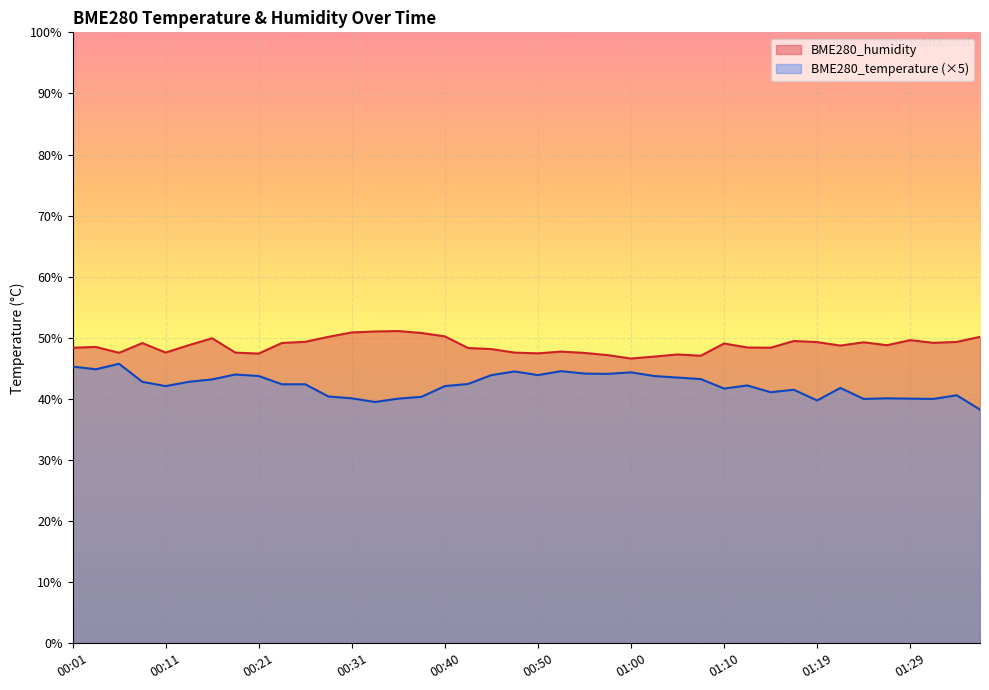

What is the difference between the BME280_temperature values at 01:22 and 01:17?

0.3